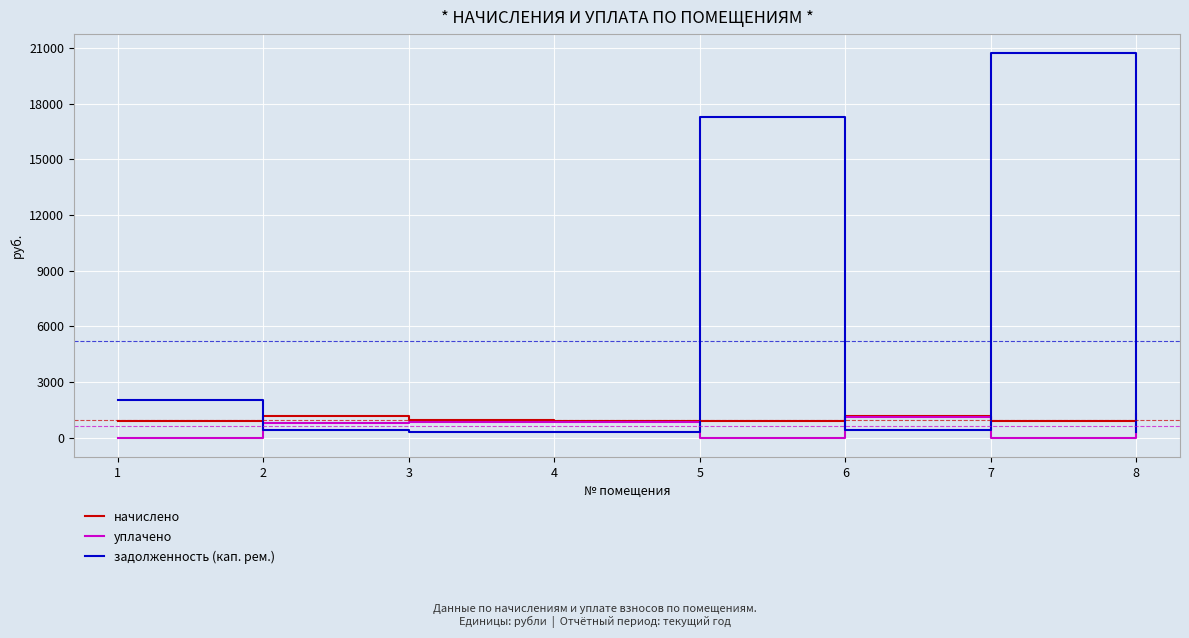

True or false: начислено and задолженность (кап. рем.) intersect in this chart.

True